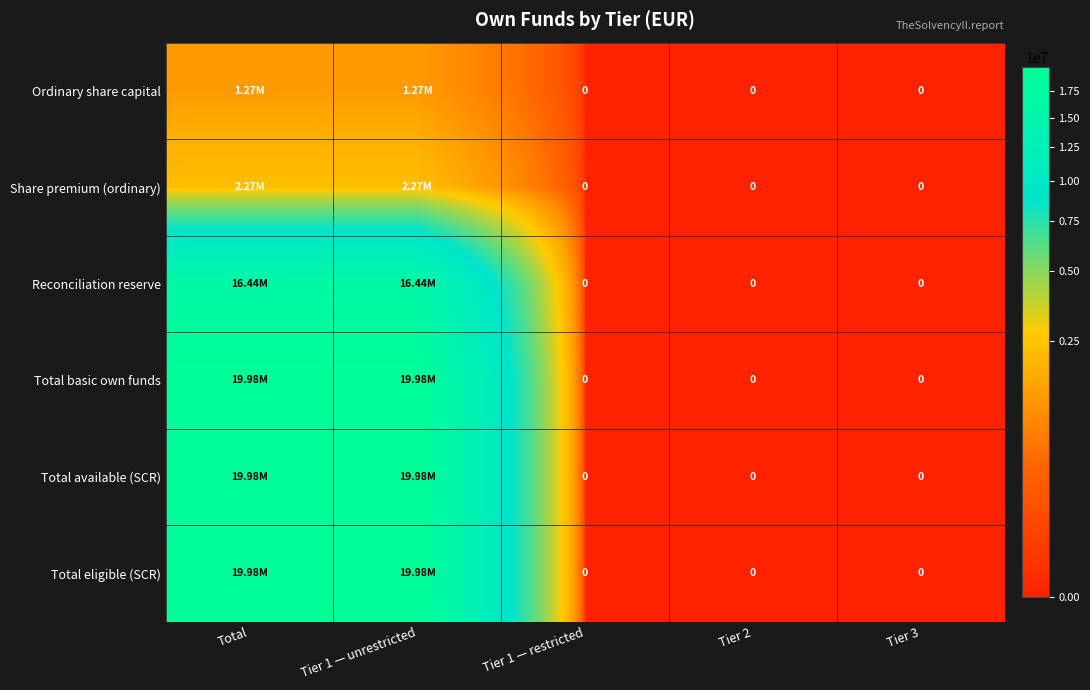

True or false: Total available (SCR) has a value of 0.0 at Tier 2.

True